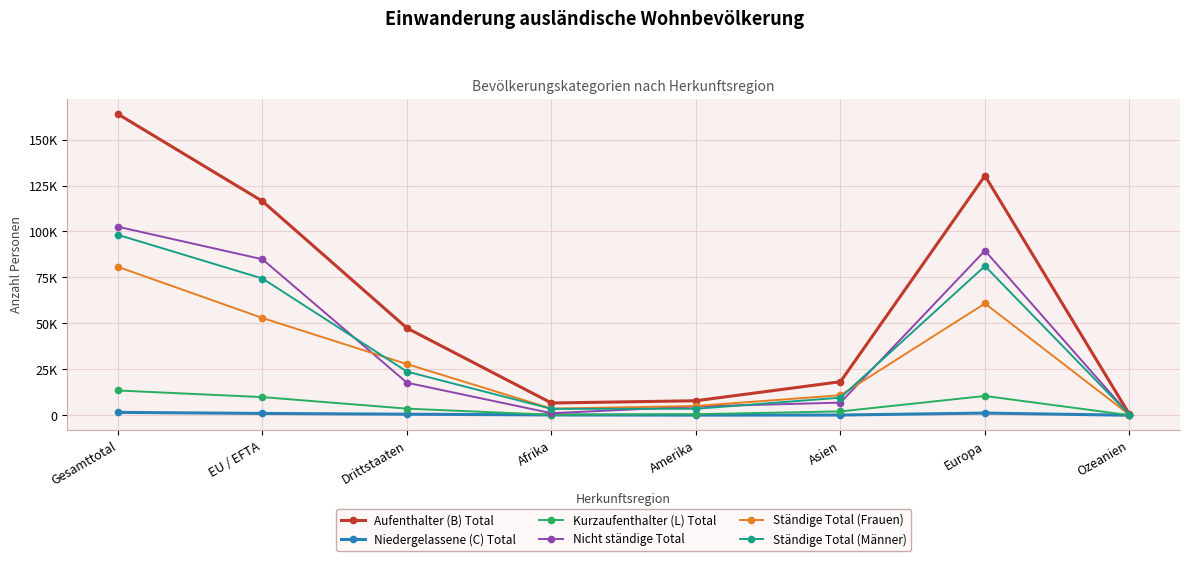

True or false: Kurzaufenthalter (L) Total and Aufenthalter (B) Total cross at least once.

False